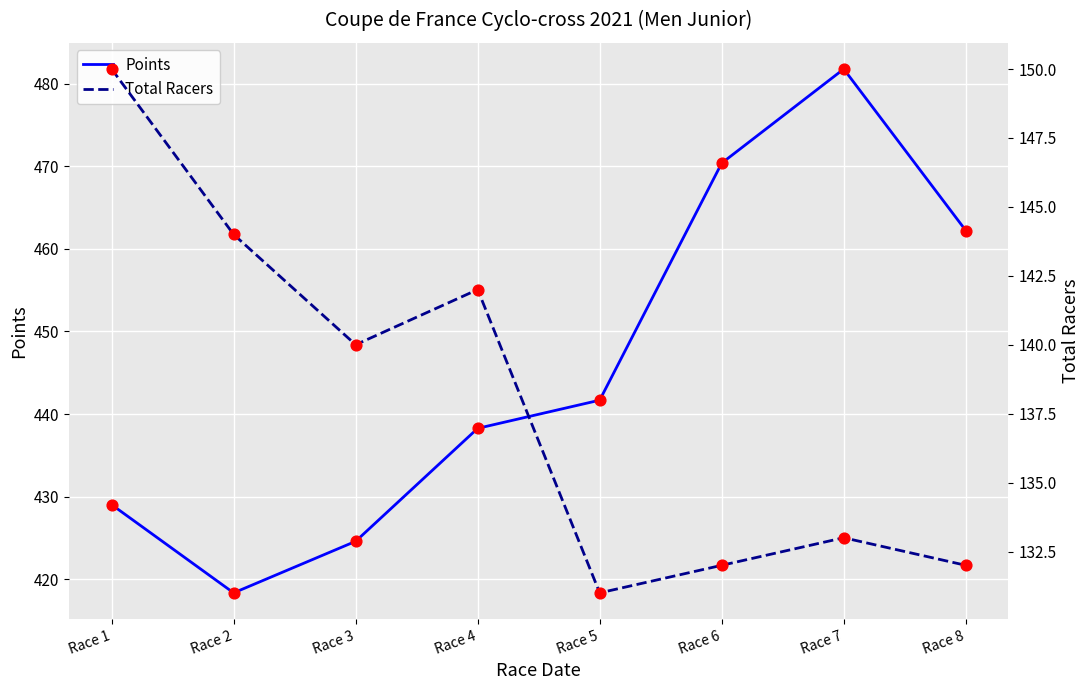

What is the total value across all series at Race 4?

580.3